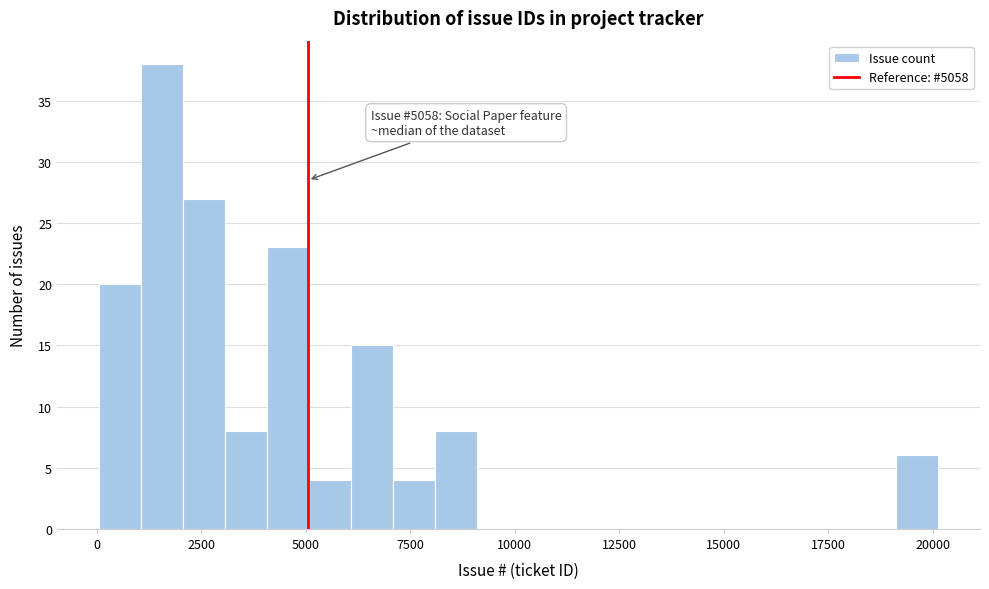

Around what value on the x-axis is the tallest bar? Give the approximate position of its centre, as read against the axis.

1500